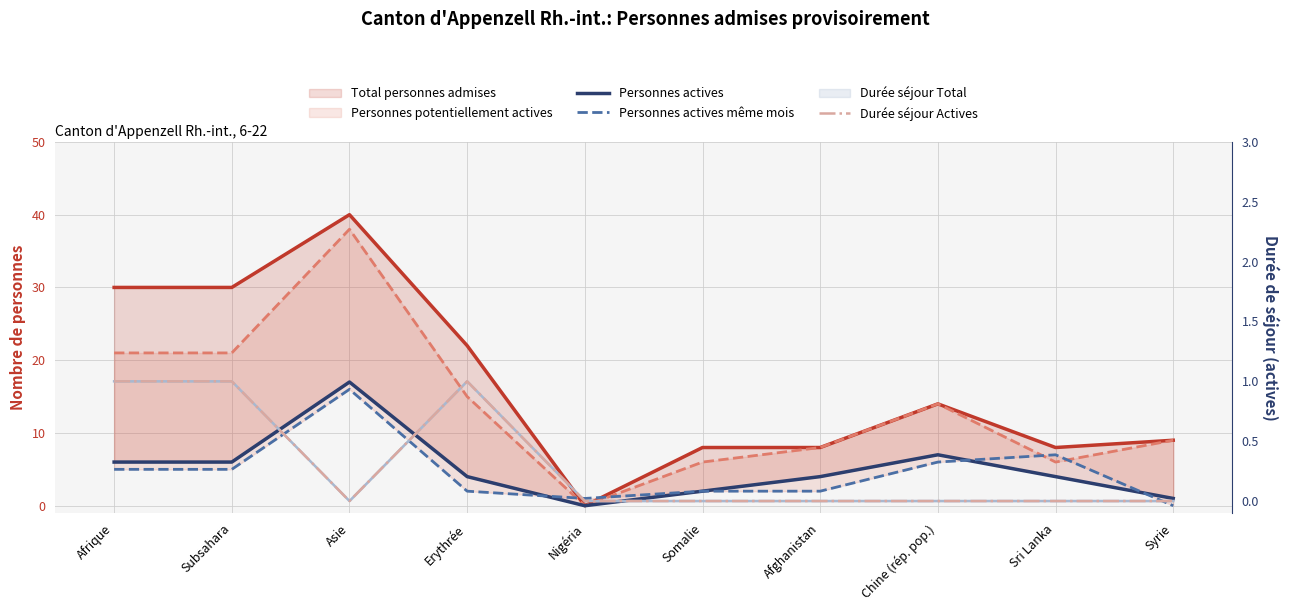

True or false: Personnes potentiellement actives and Total personnes admises cross at least once.

False